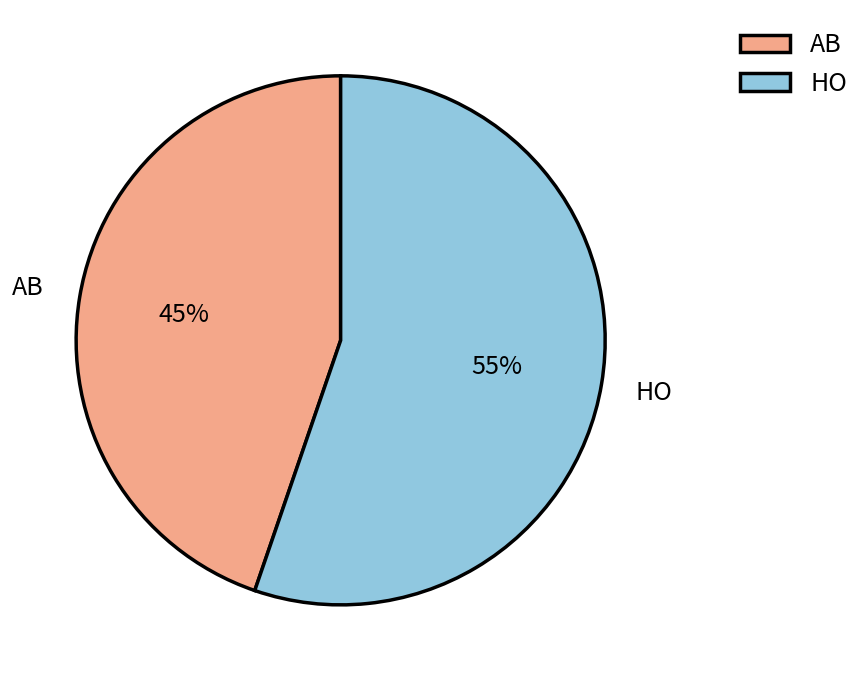

What is the smallest slice in the pie chart?

AB